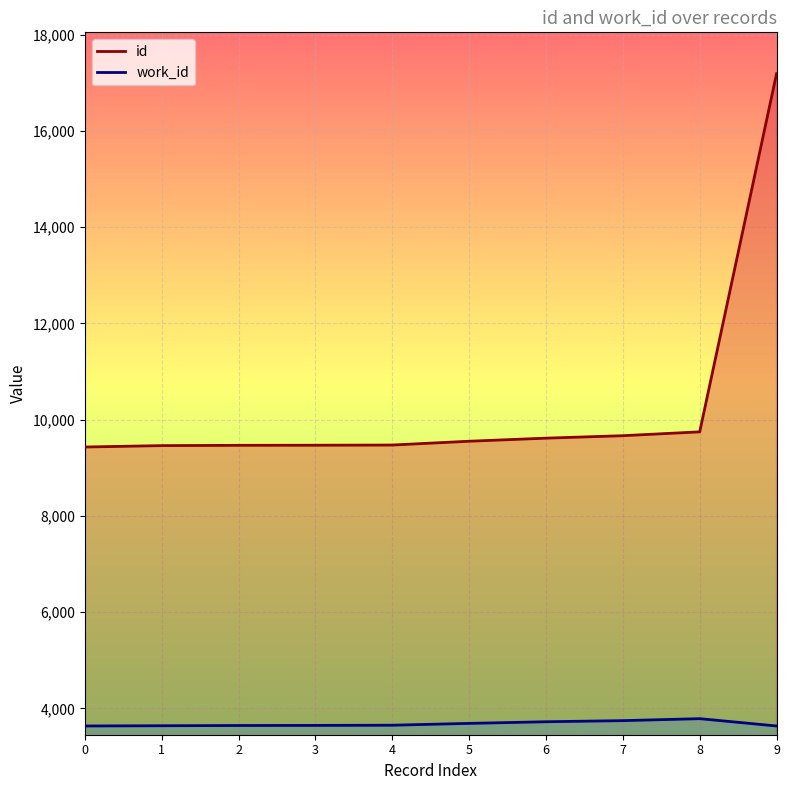

At 4, list the series in order from smallest to largest.

work_id, id